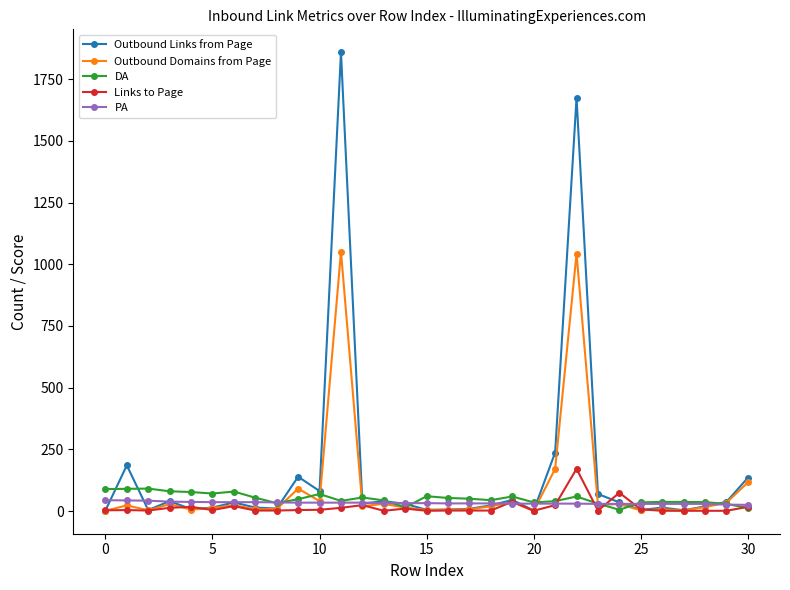

How many data points does each series have?

31